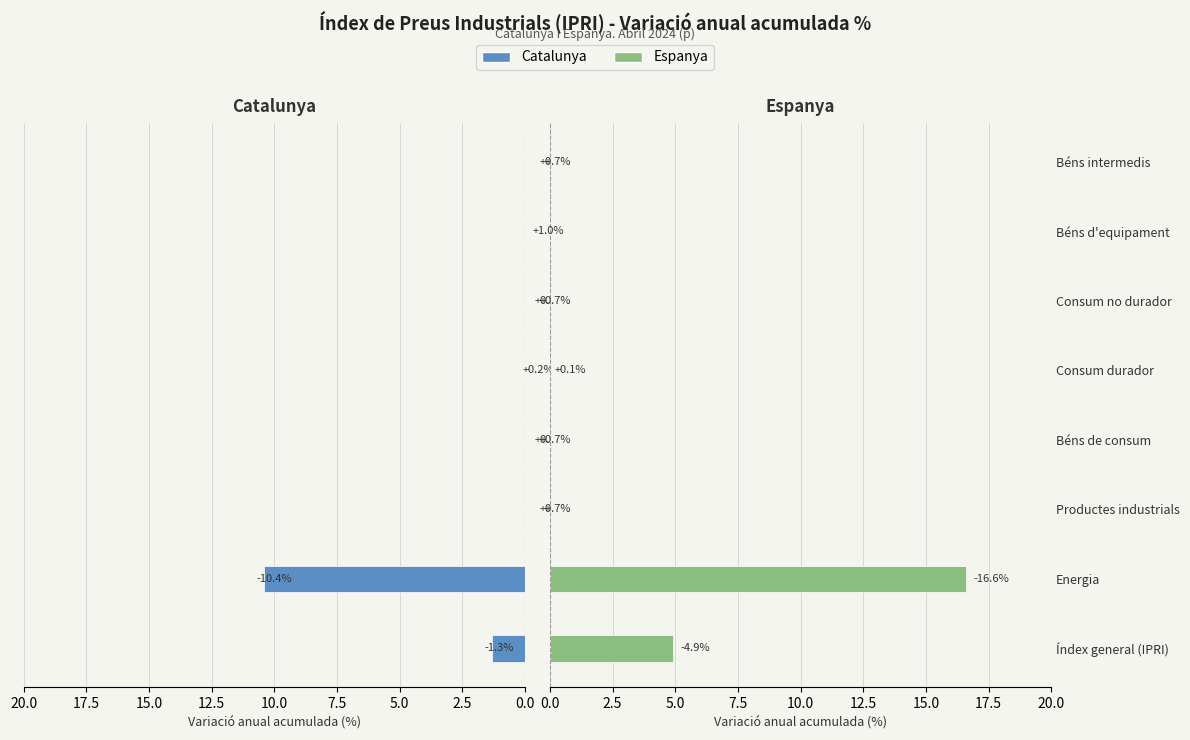

At Béns intermedis, list the series in order from smallest to largest.

Catalunya, Espanya